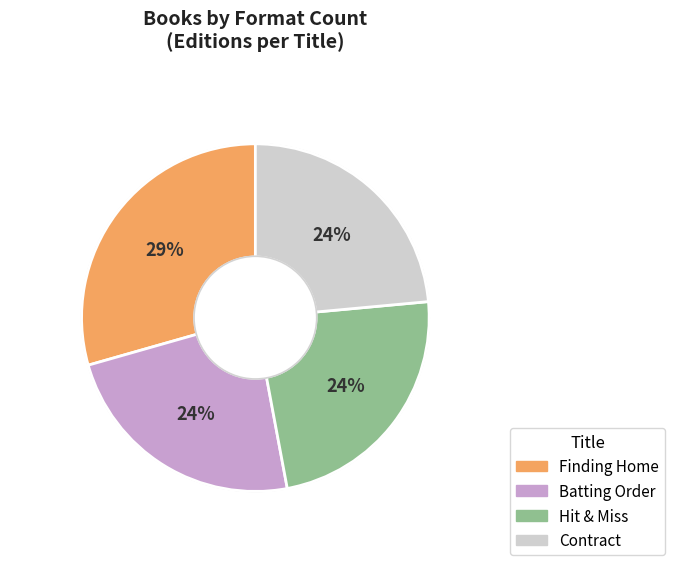

Is Batting Order the majority of the pie?

No